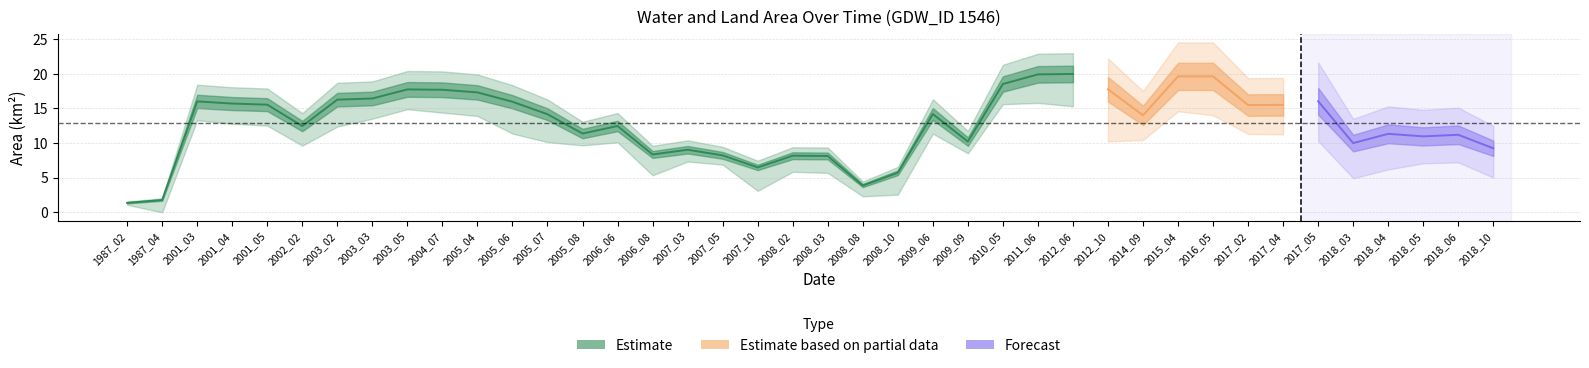

How many values in the origWaterArea series are below 13?

20